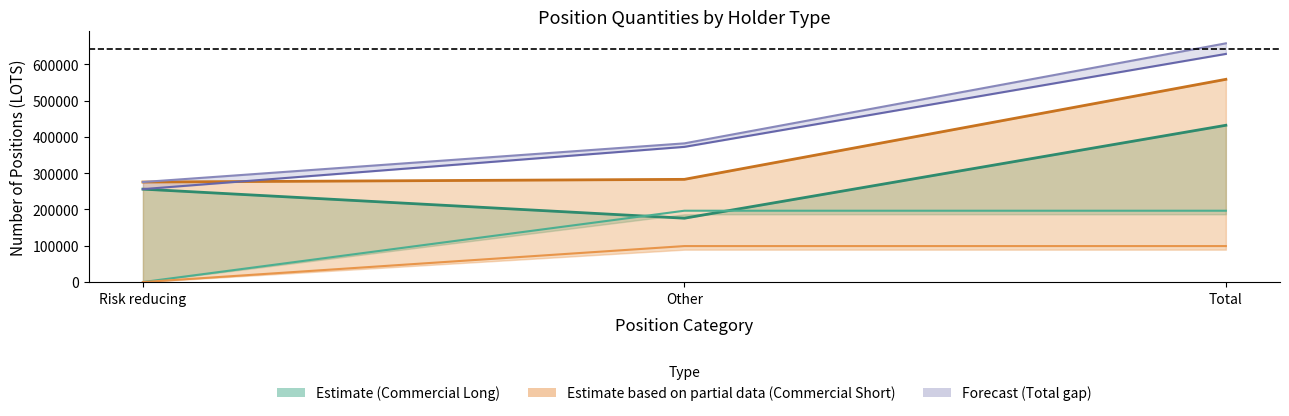

What is the spread (max minus min) of values at Total?

459207.0